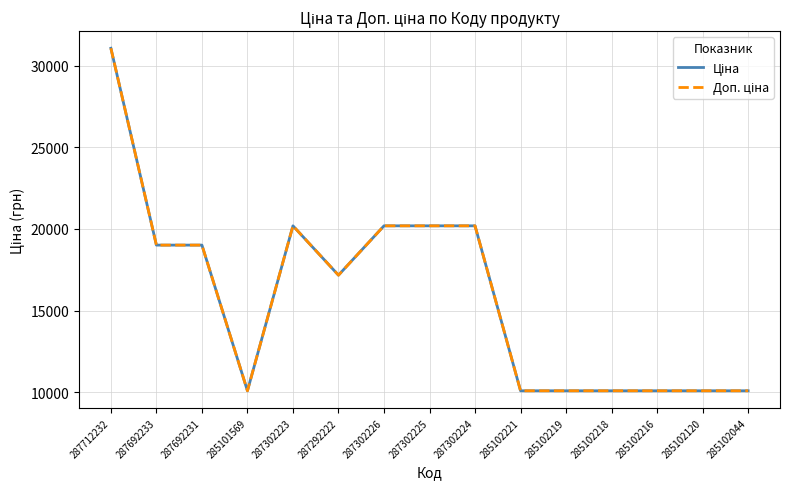

At which label does Доп. ціна reach its minimum?

285101569